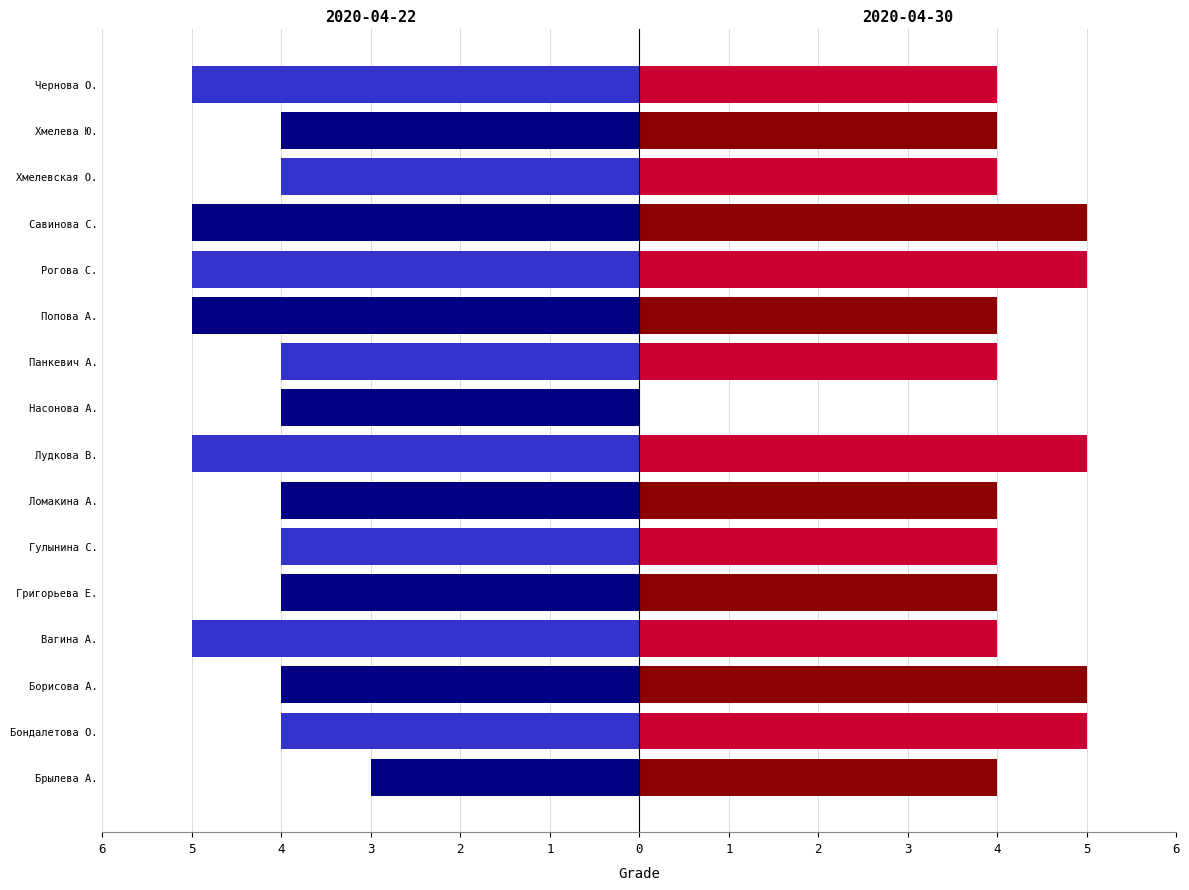

At which label does 2020-04-22 first exceed -4?

Брылева А.